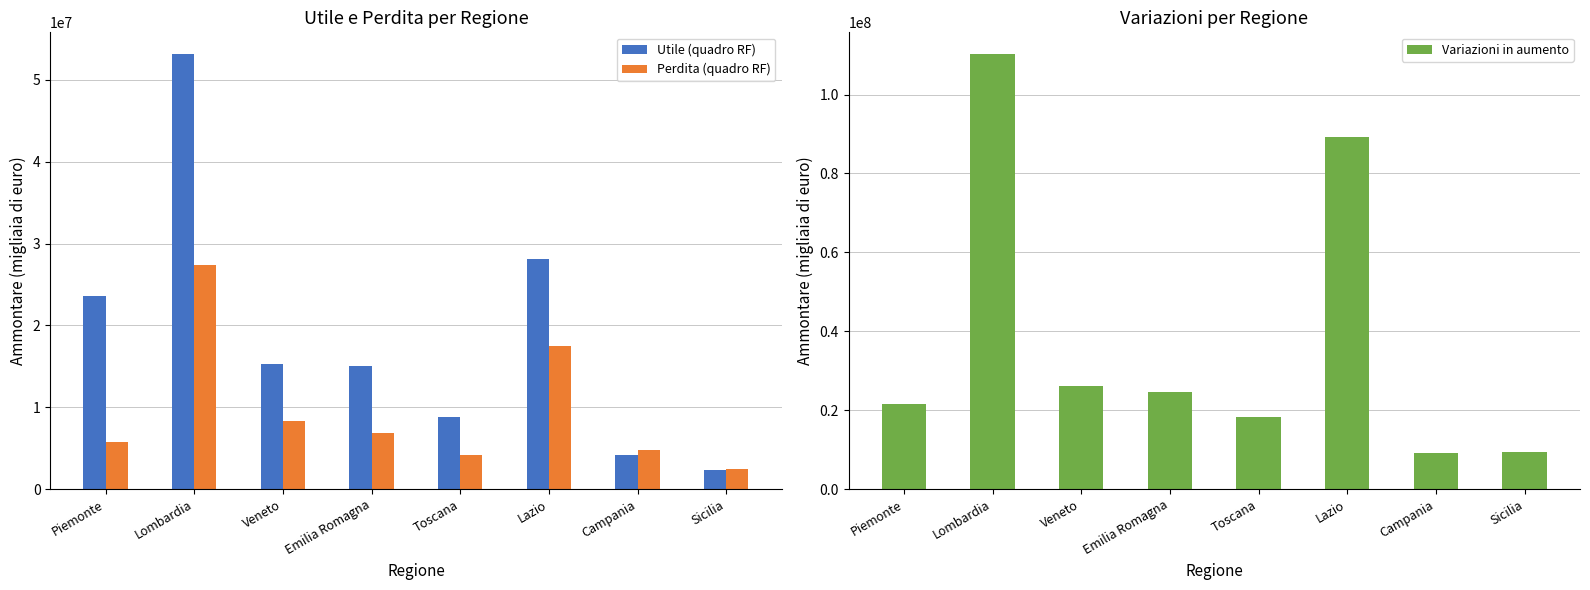

What is the label of the 7th bar from the right?

Lombardia